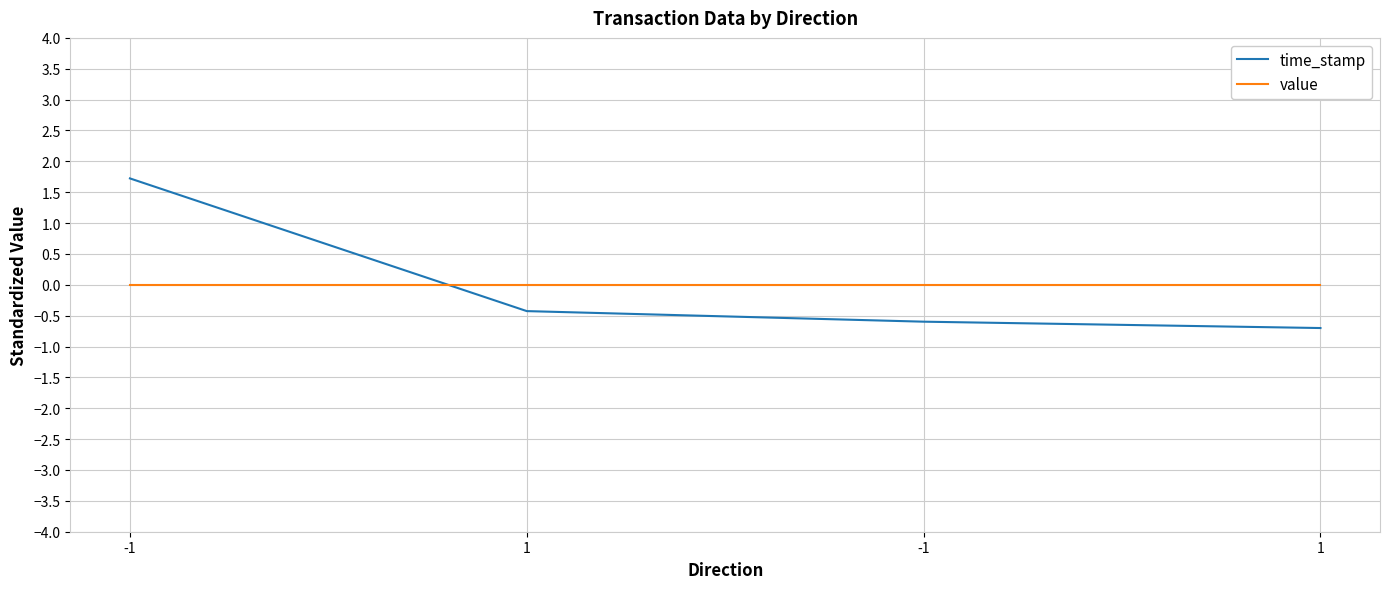

The value series shows 0.0 at 1. True or false?

True